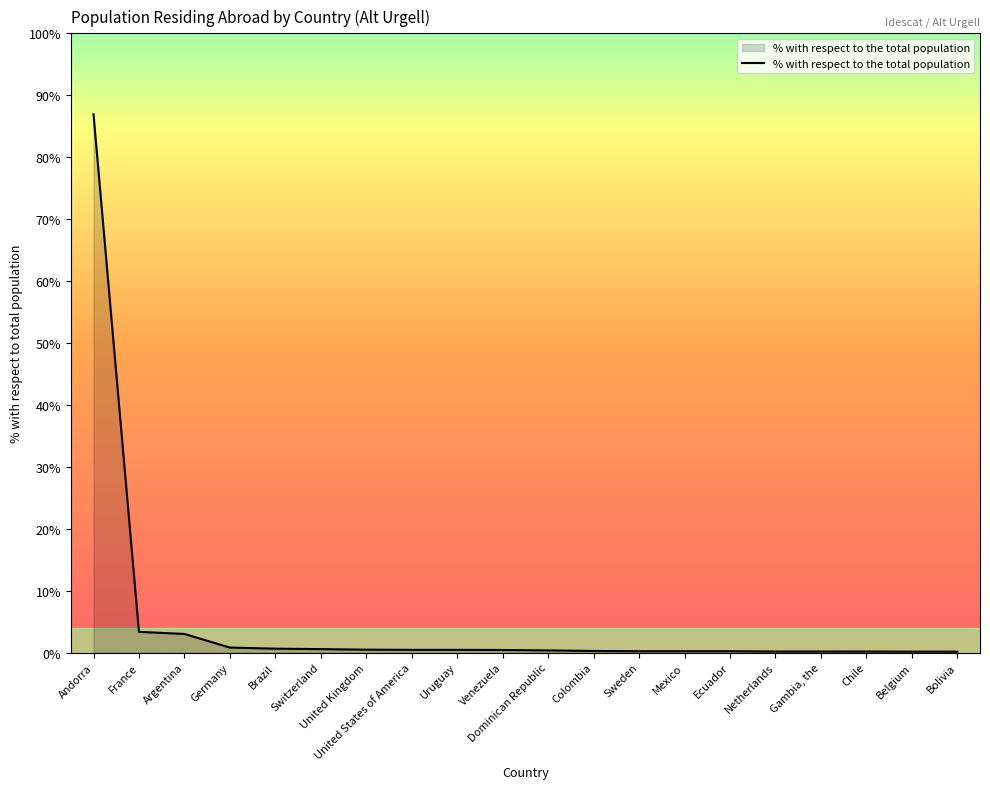

The chart shows a value of 3.3 at France. True or false?

True